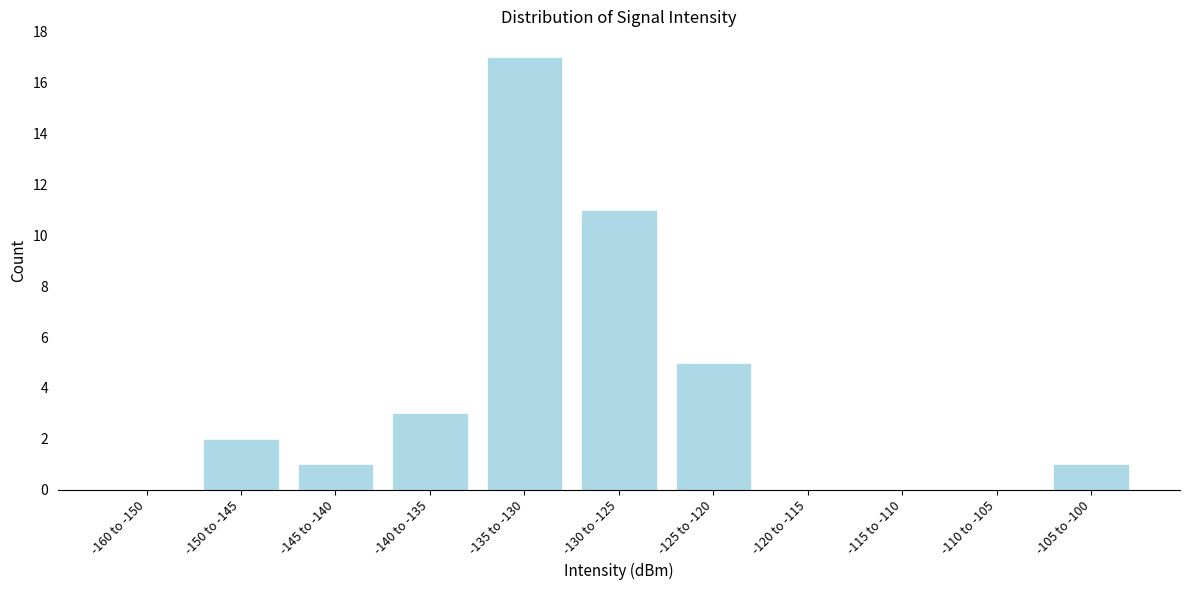

Reading left to right, list all the values displayed in this chart.

-160 to -150=0	-150 to -145=2	-145 to -140=1	-140 to -135=3	-135 to -130=17	-130 to -125=11	-125 to -120=5	-120 to -115=0	-115 to -110=0	-110 to -105=0	-105 to -100=1